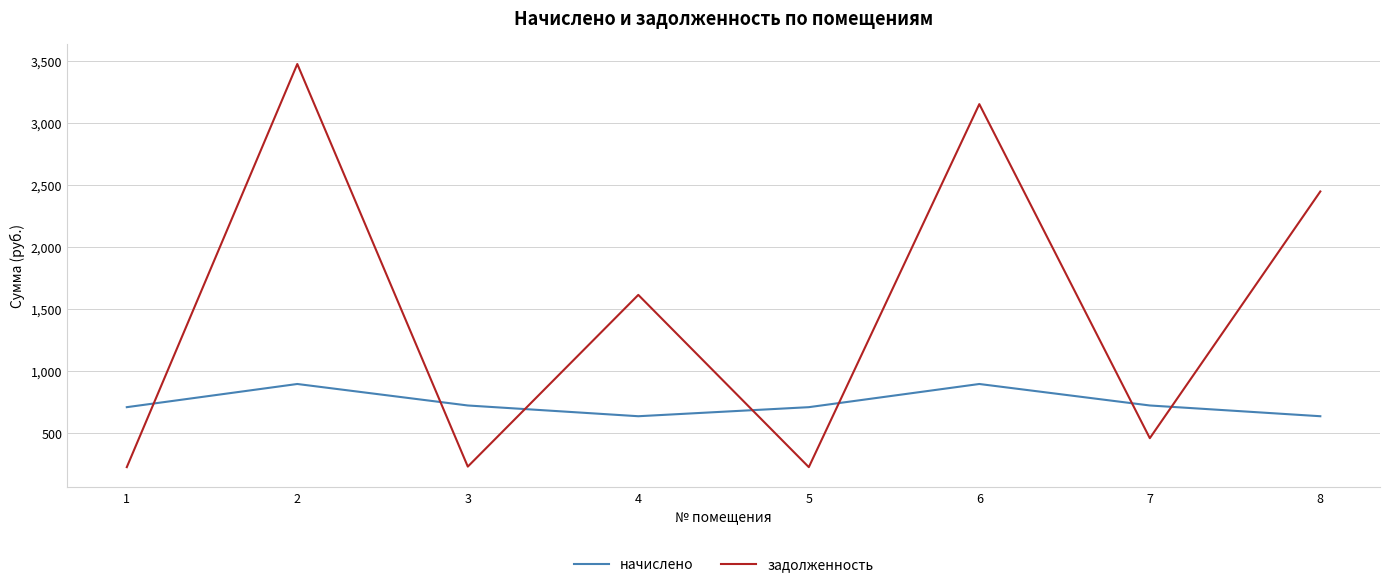

At which label does задолженность first exceed 1615?

2